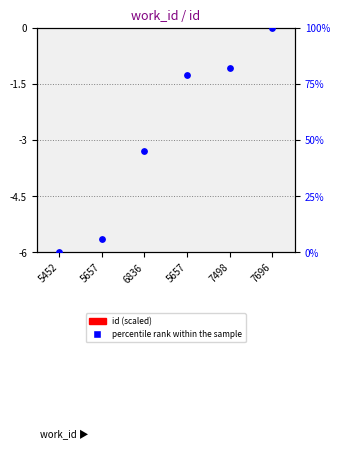

Which series contains the highest Y value?

percentile rank within the sample